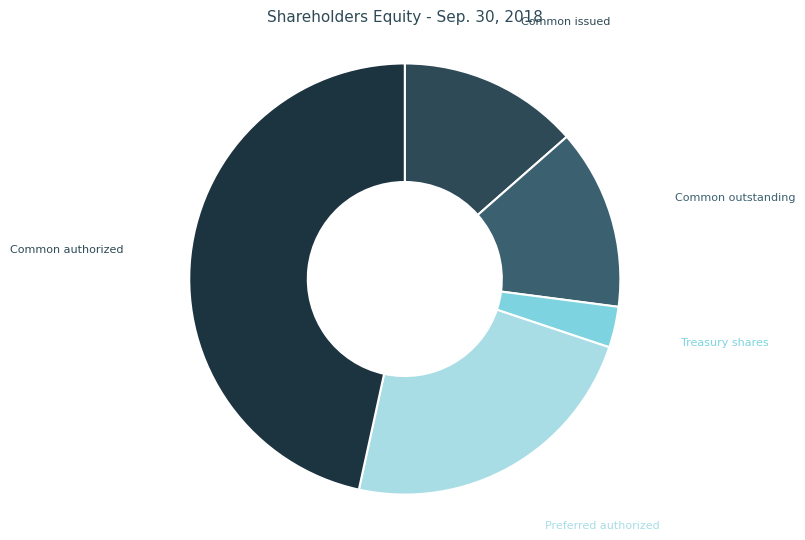

Does Common issued represent more than half of the total?

No